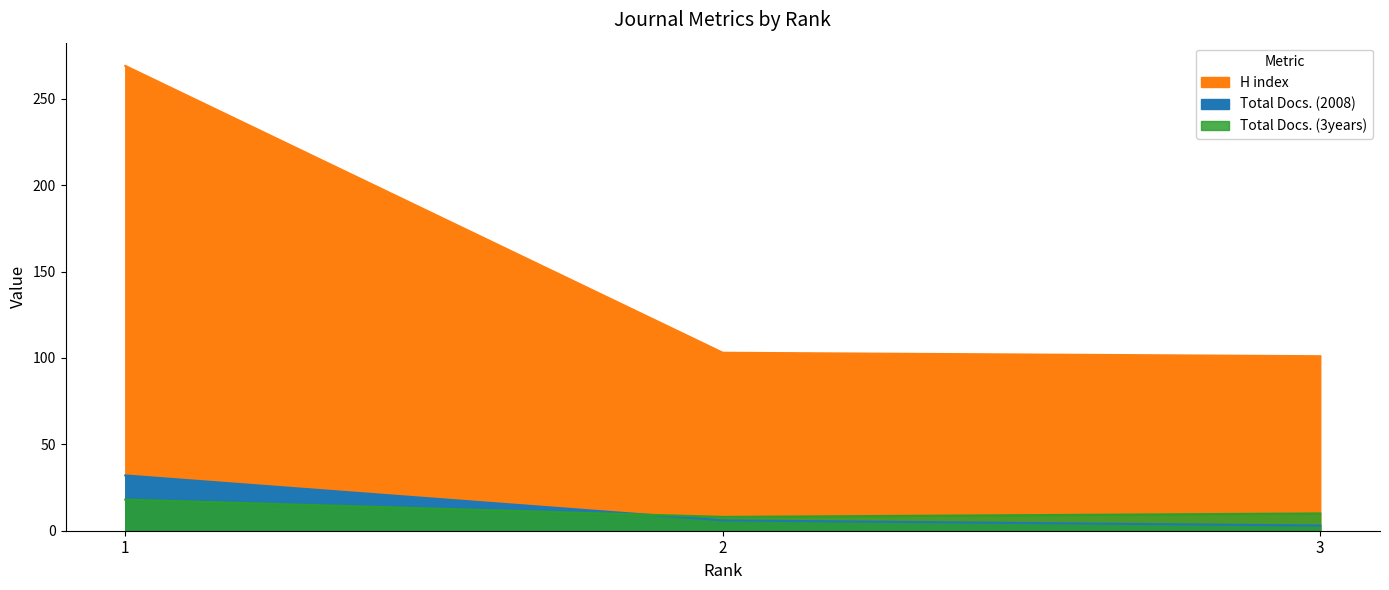

Does the chart have visible grid lines?

No